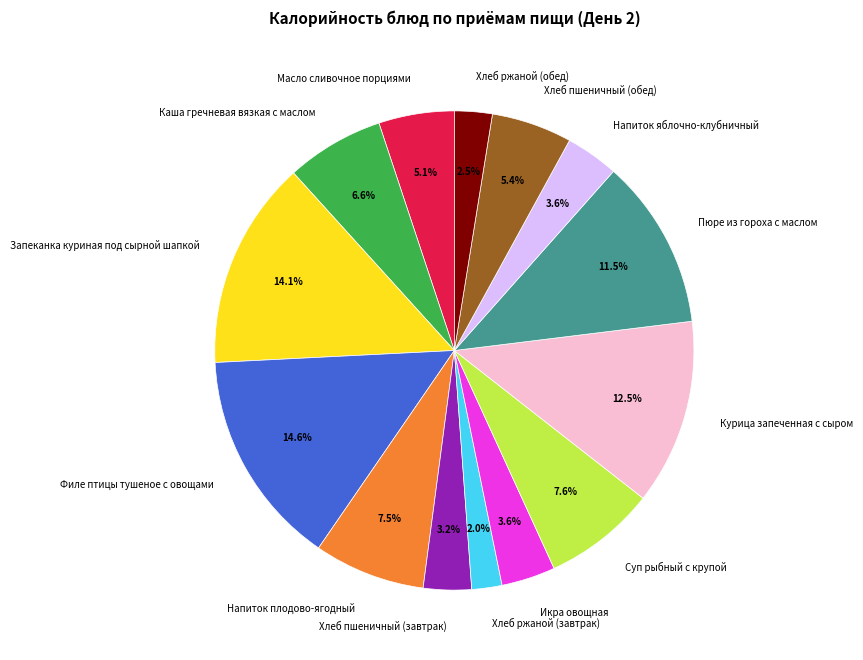

To the nearest percent, what percentage of the pie is Икра овощная?

4%